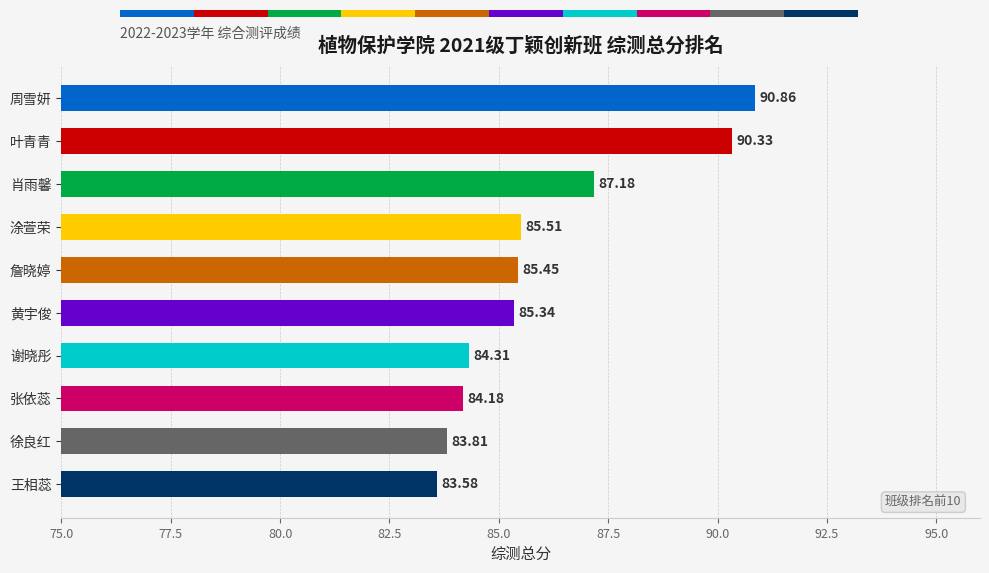

How many values exceed 85?

6